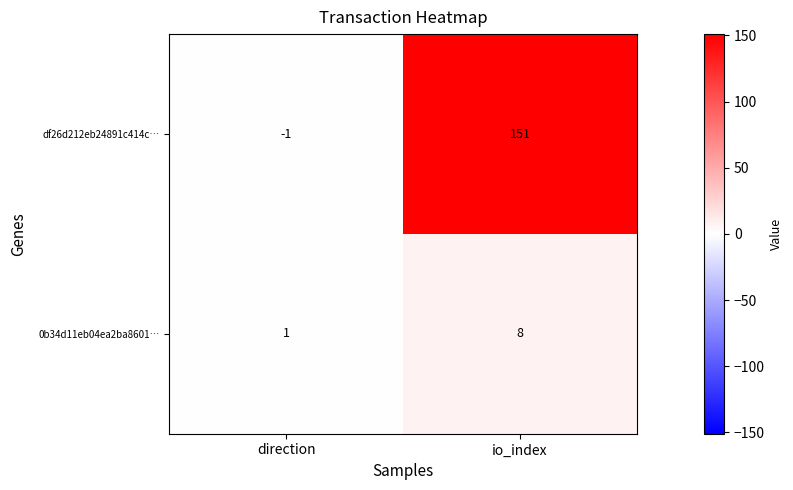

List the series in order of their overall mean, lowest first.

0b34d11eb04ea2ba8601…, df26d212eb24891c414c…